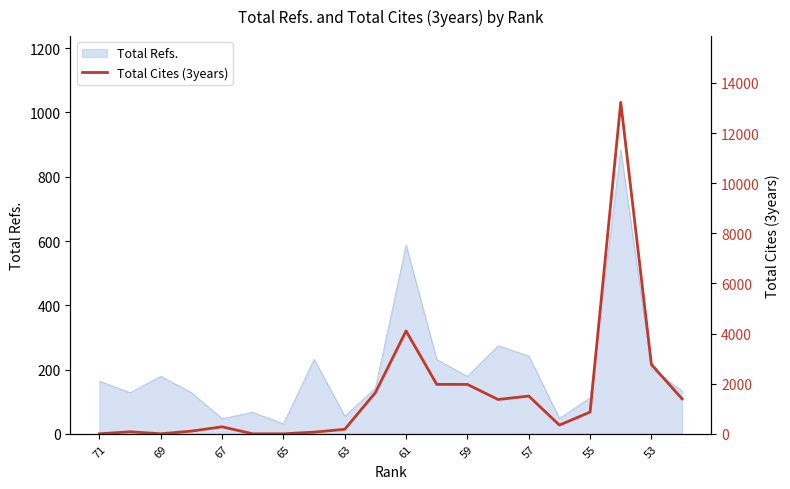

Where is the data nearest to the value 6612?

61